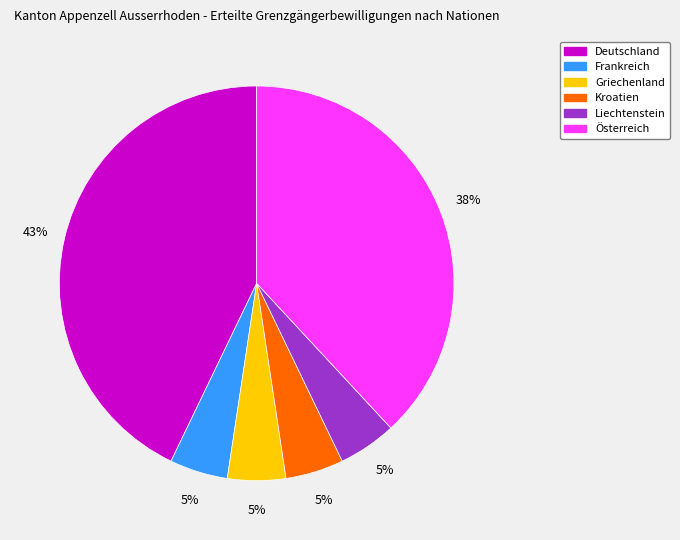

To the nearest percent, what is the average slice percentage?

17%